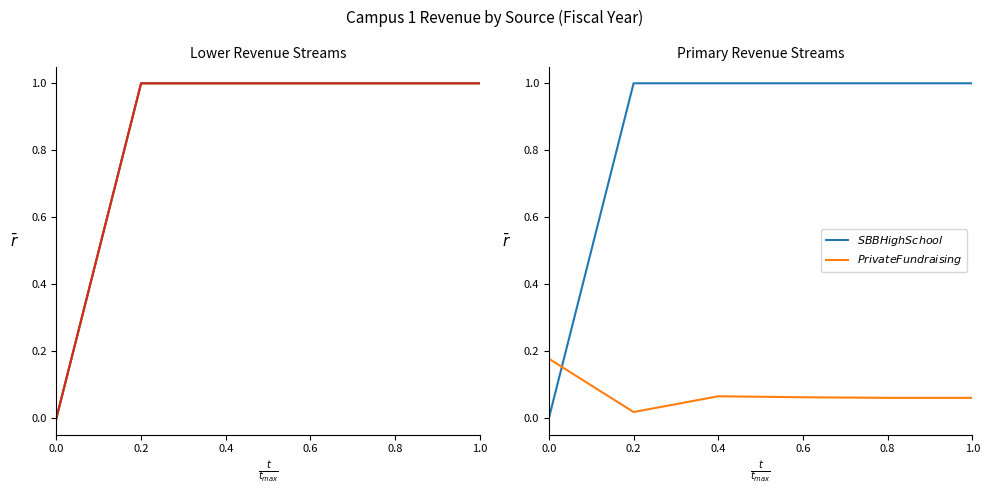

How many lines are shown in the chart?

5